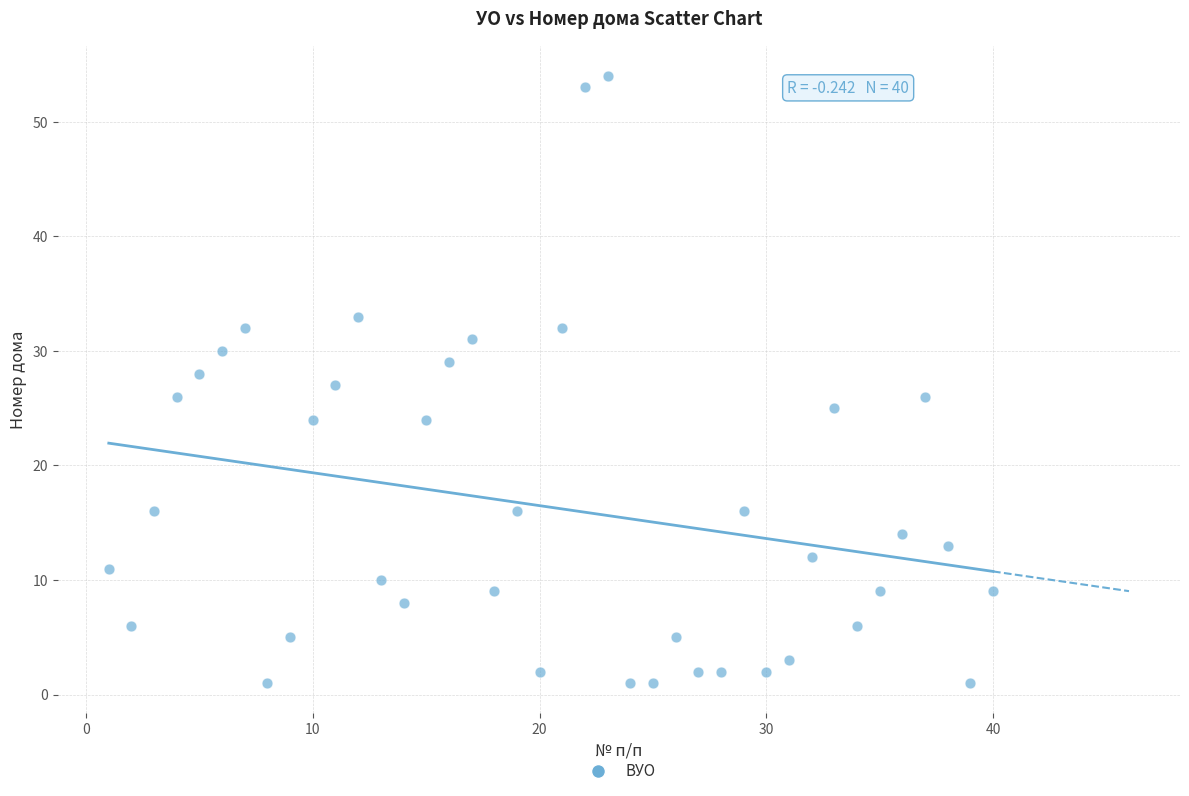

What is the range of X values (max minus min)?

39